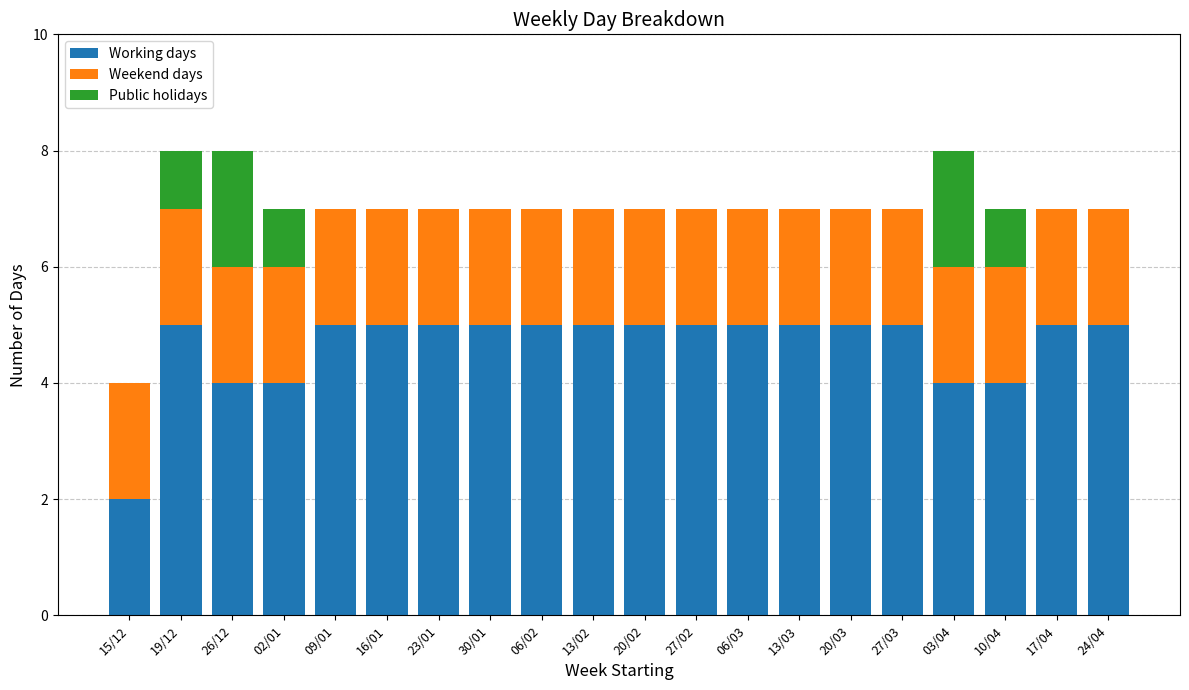

True or false: Working days has a value of 2 at 13/02.

False